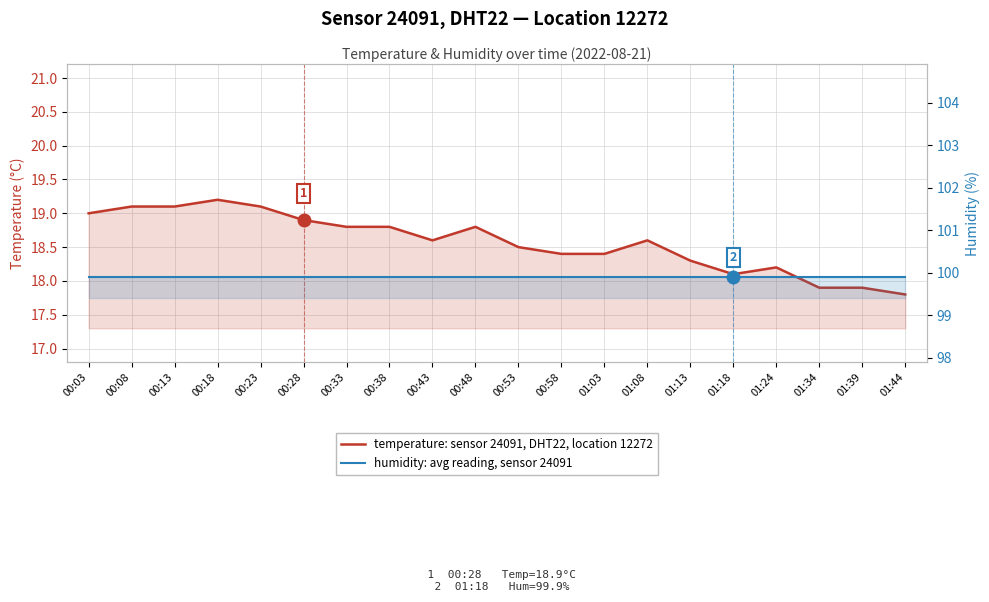

At which category does temperature: sensor 24091, DHT22, location 12272 reach its first local peak?

00:18